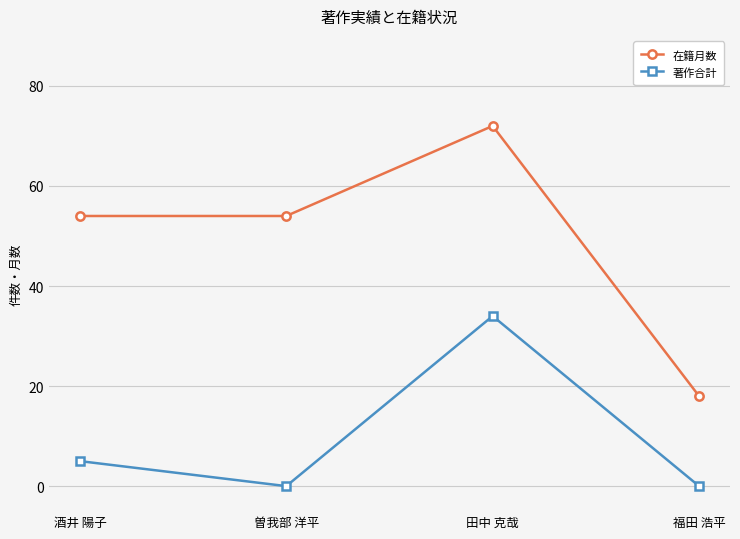

True or false: 著作合計 and 在籍月数 cross at least once.

False